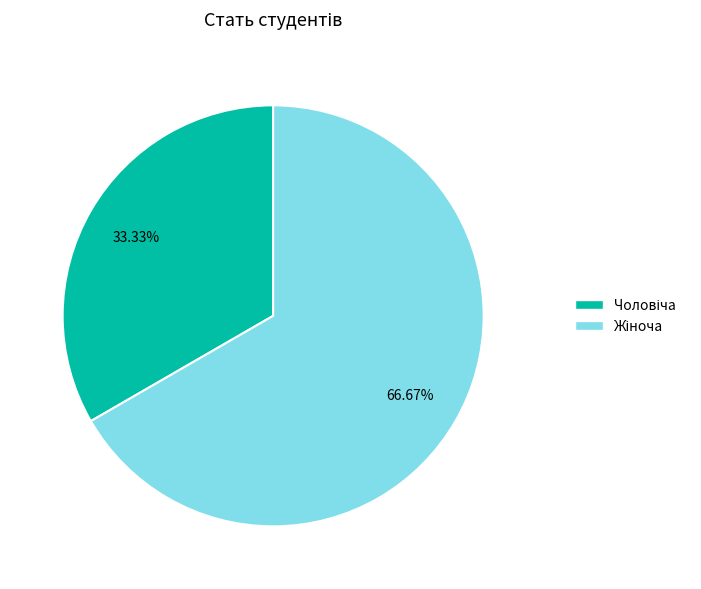

What portion of the pie excludes Чоловіча?

66.7%